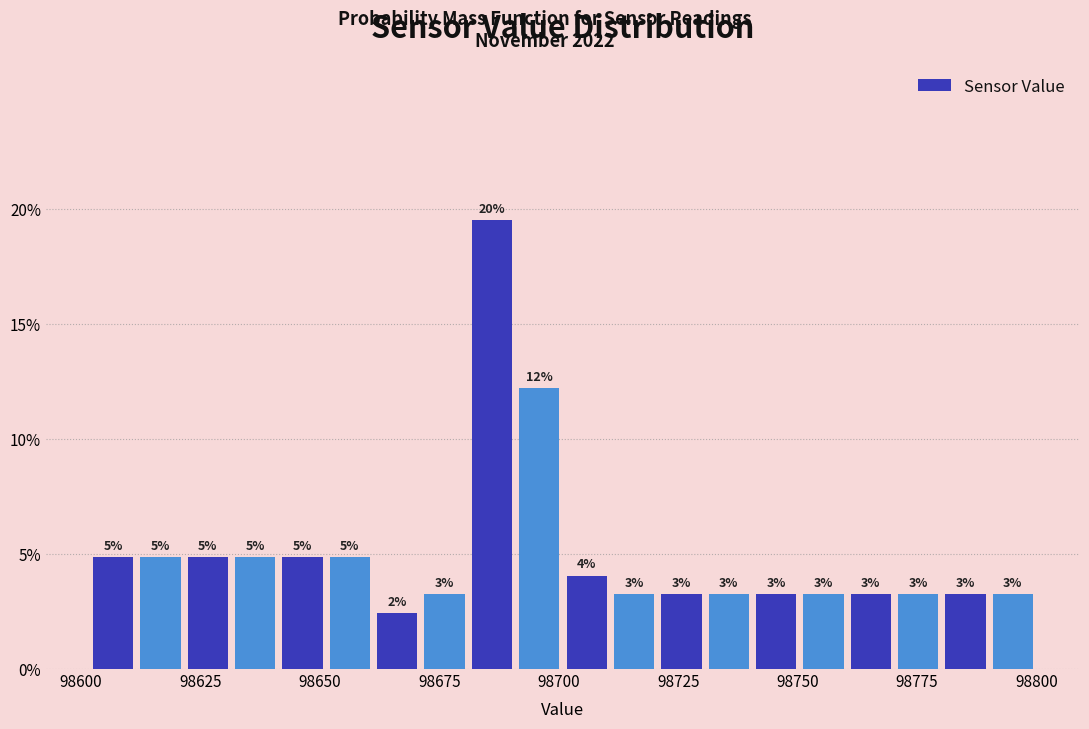

Around what value on the x-axis is the tallest bar? Give the approximate position of its centre, as read against the axis.

98685